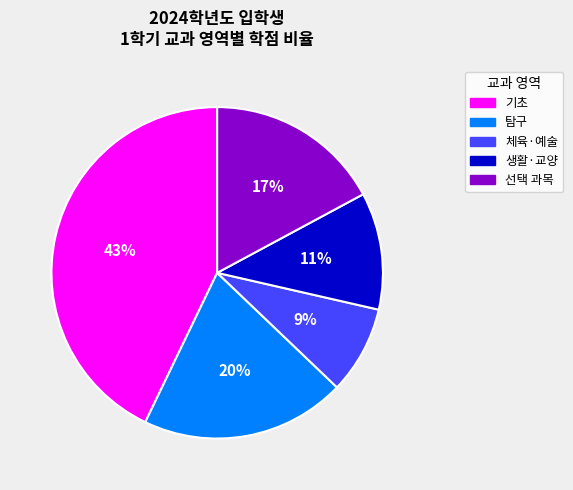

To the nearest percent, what is the difference between the largest and smallest slice percentages?

34%